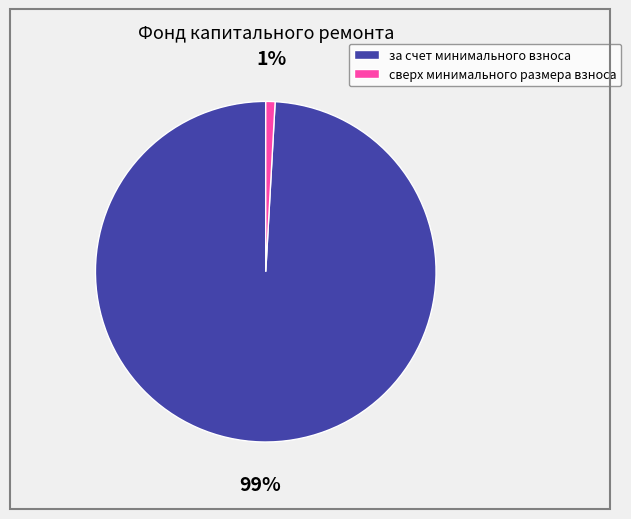

How many segments does this pie chart have?

2